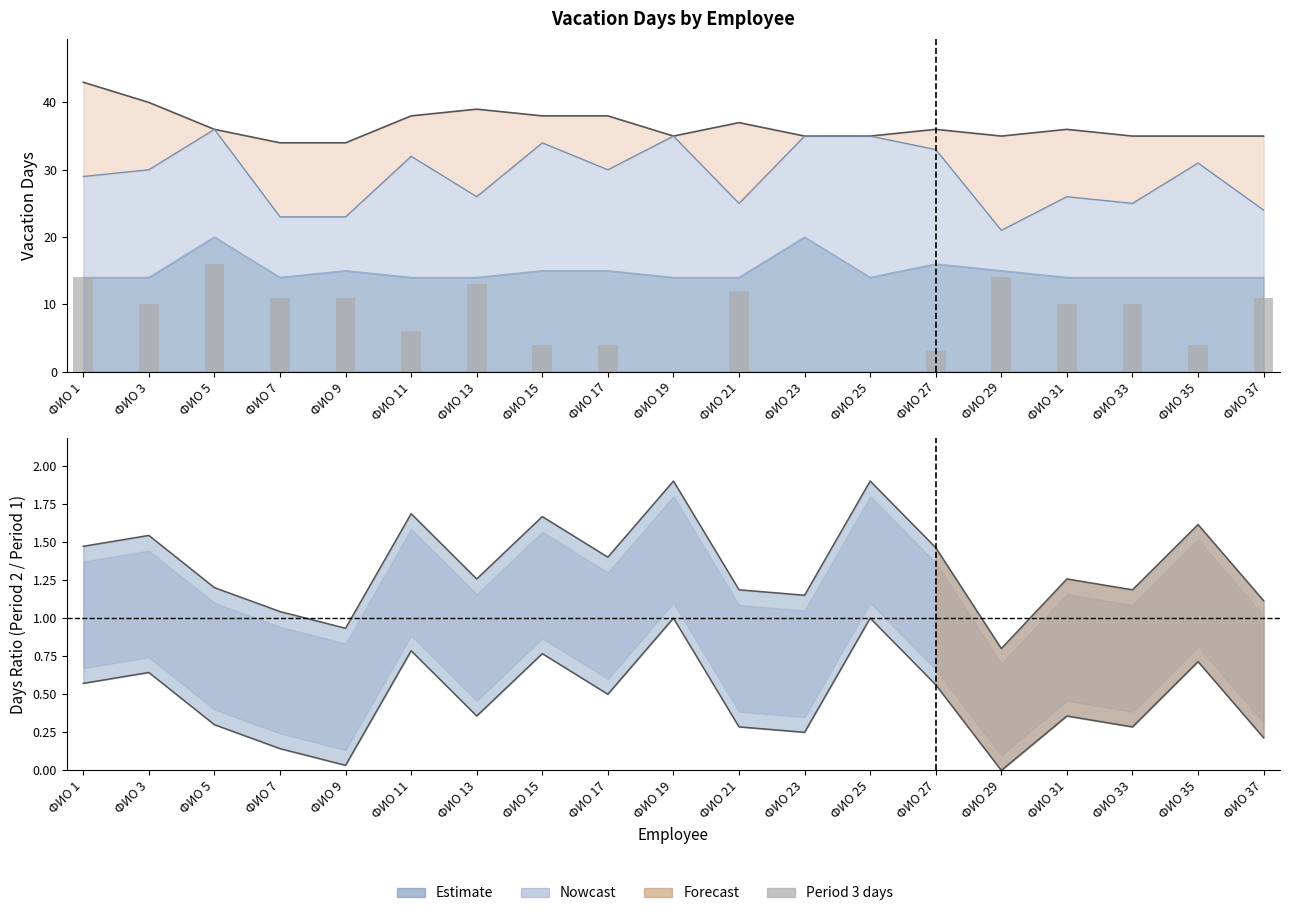

Rank the categories by value from lowest to highest.

ФИО 19, ФИО 23, ФИО 25, ФИО 27, ФИО 15, ФИО 17, ФИО 35, ФИО 11, ФИО 3, ФИО 31, ФИО 33, ФИО 7, ФИО 9, ФИО 37, ФИО 21, ФИО 13, ФИО 1, ФИО 29, ФИО 5